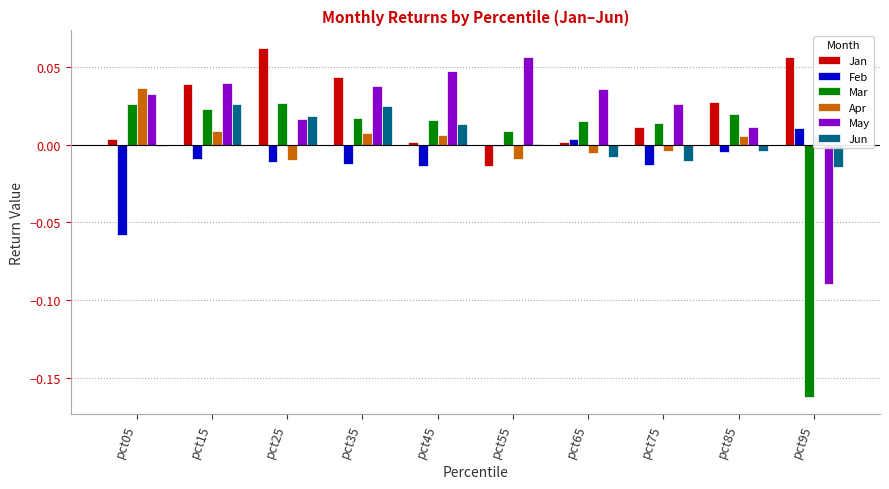

At which category does the chart reach its peak across all series?

pct25